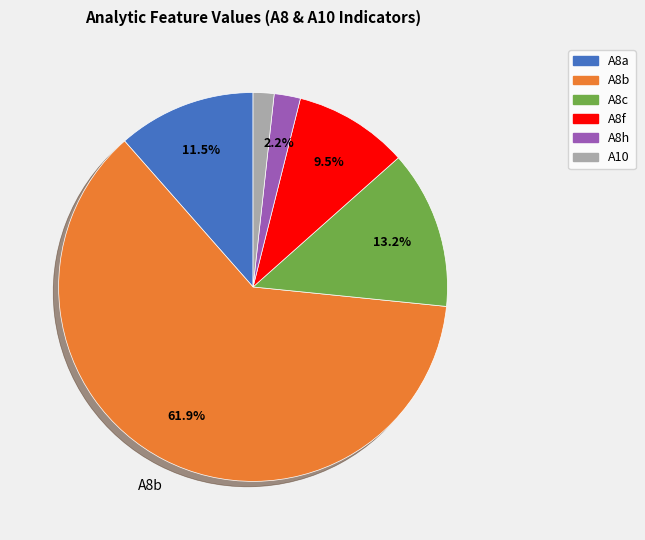

To the nearest percent, what is the average slice percentage?

17%